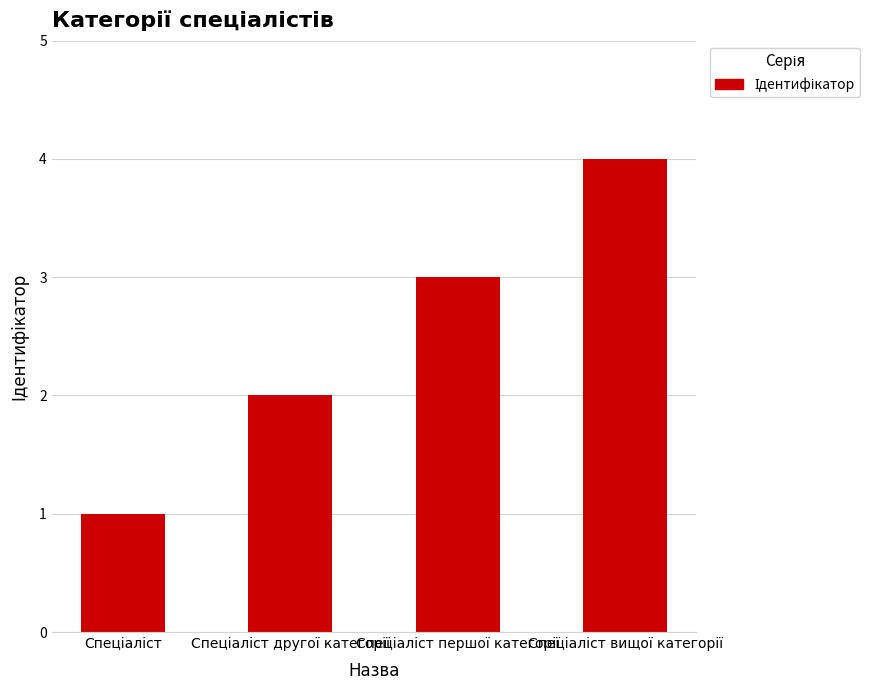

What is the maximum value shown in the chart?

4